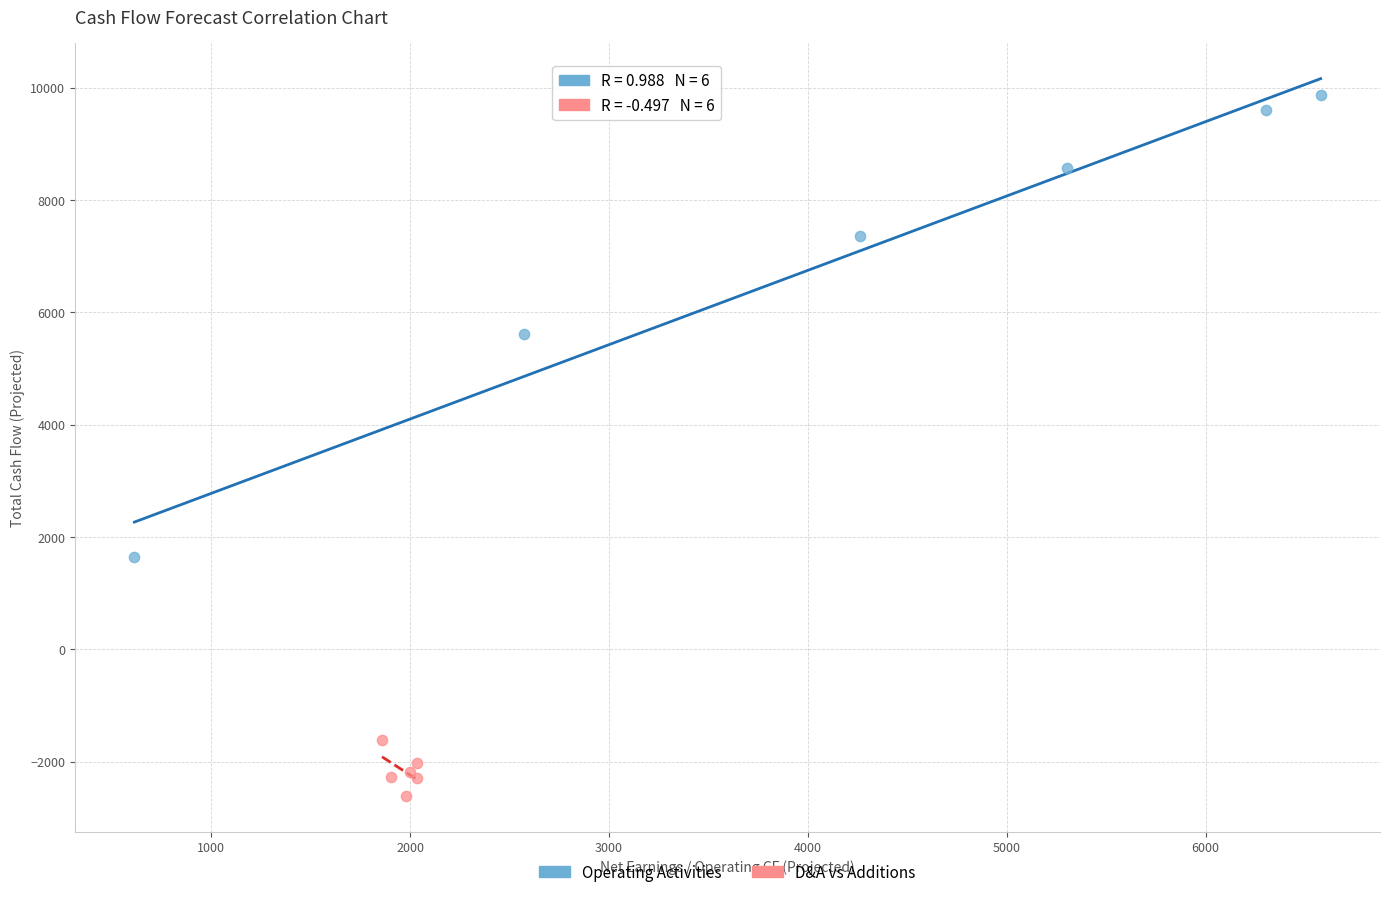

Which series contains the lowest Y value?

D&A vs Additions